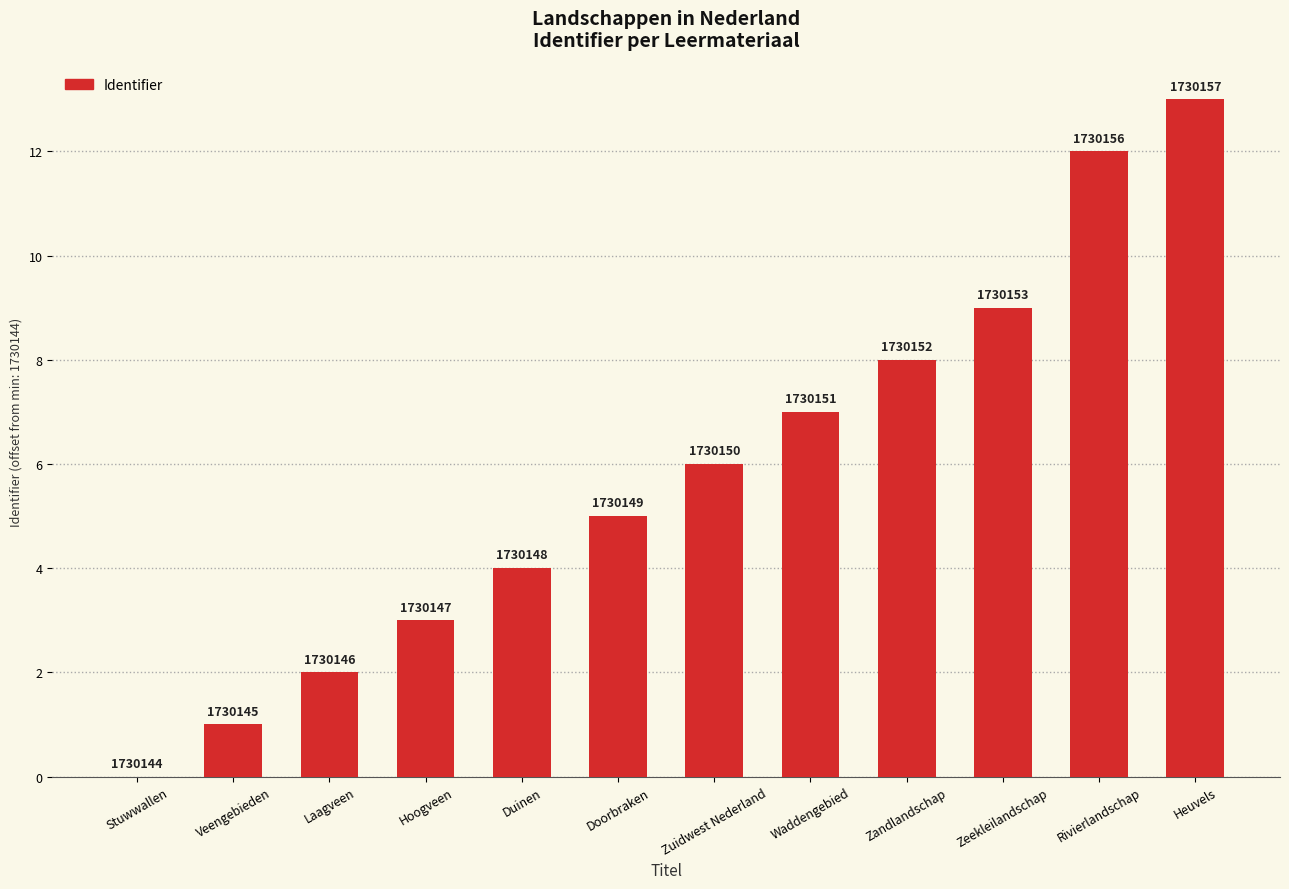

True or false: the data shows 7 at Waddengebied.

True